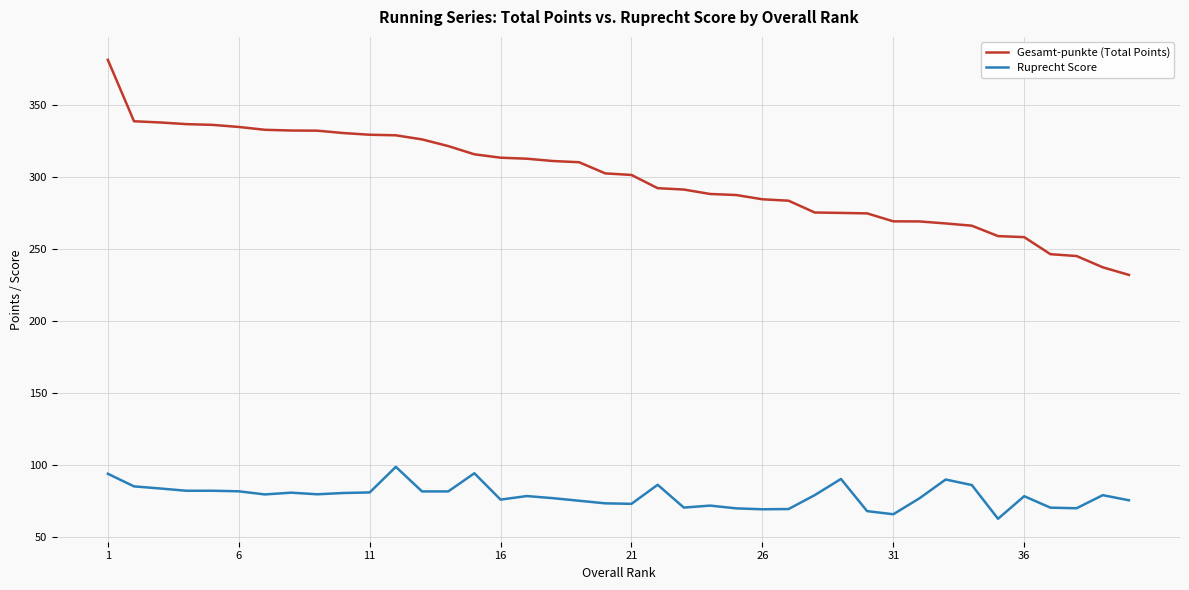

How many series are shown in this chart?

2